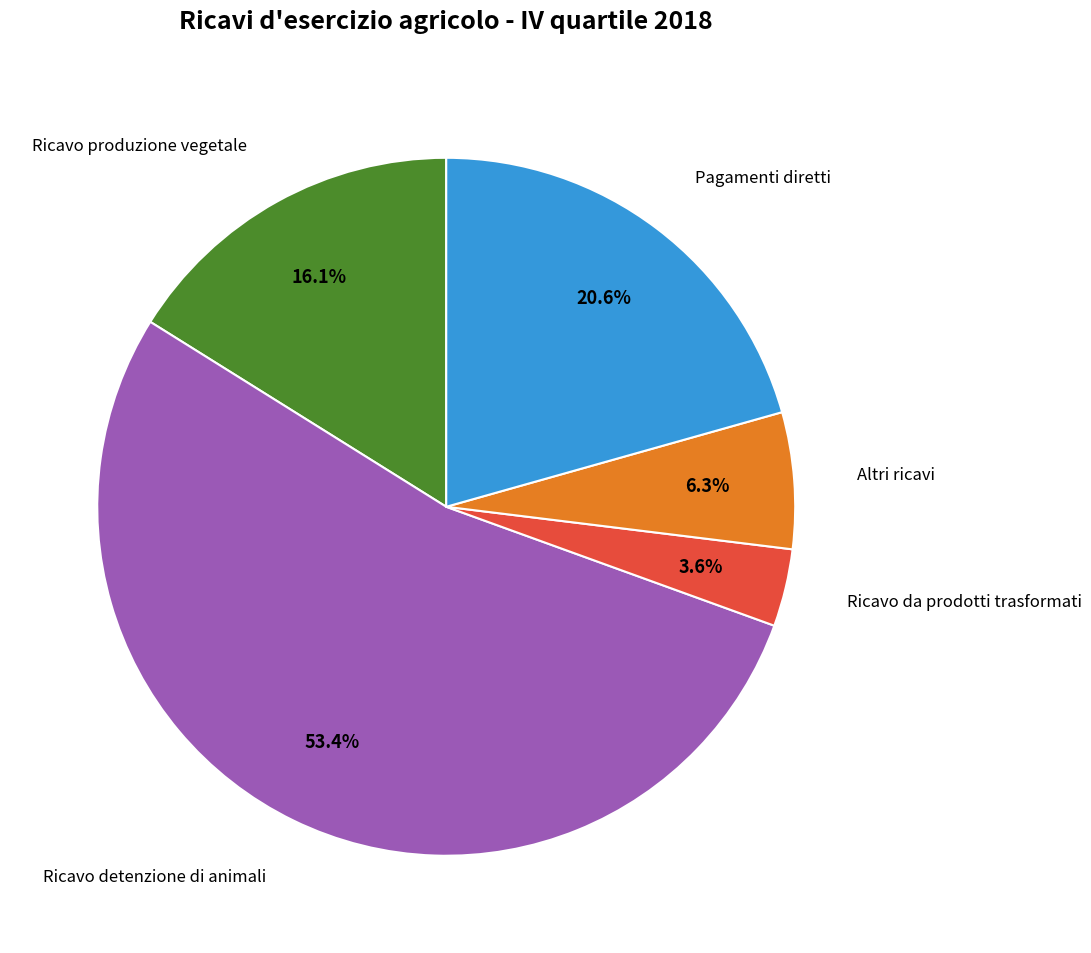

Which slice is the largest?

Ricavo detenzione di animali